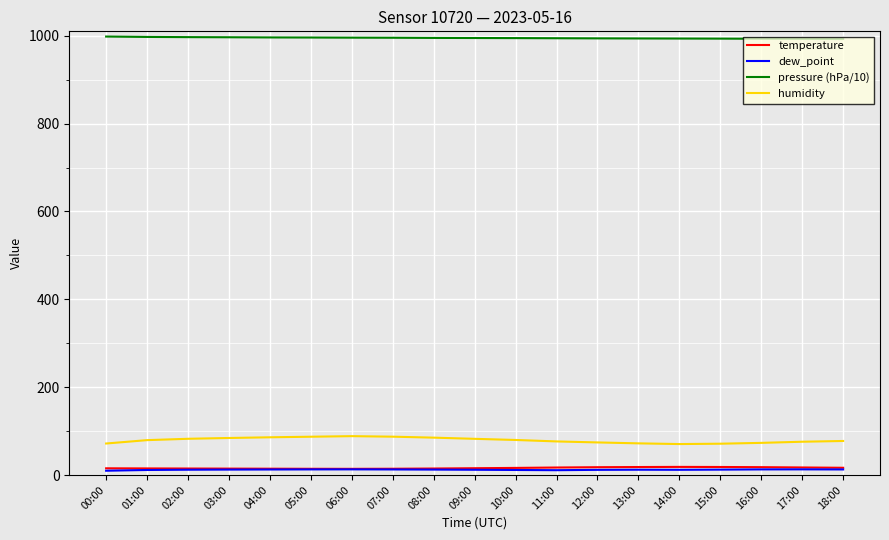

True or false: dew_point and temperature intersect in this chart.

False